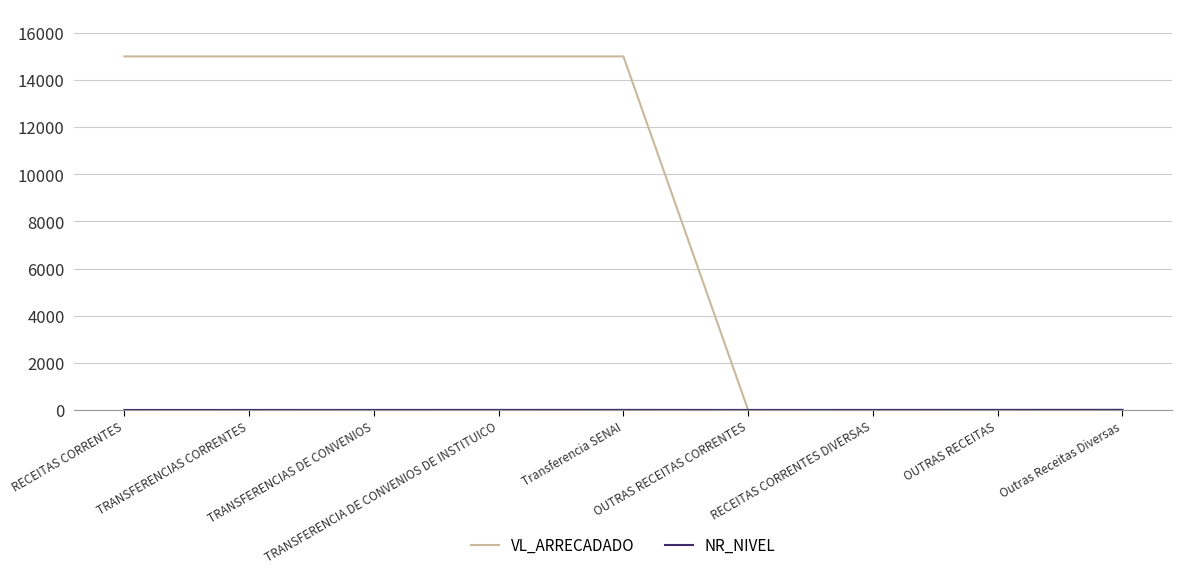

What is the maximum value for VL_ARRECADADO?

15000